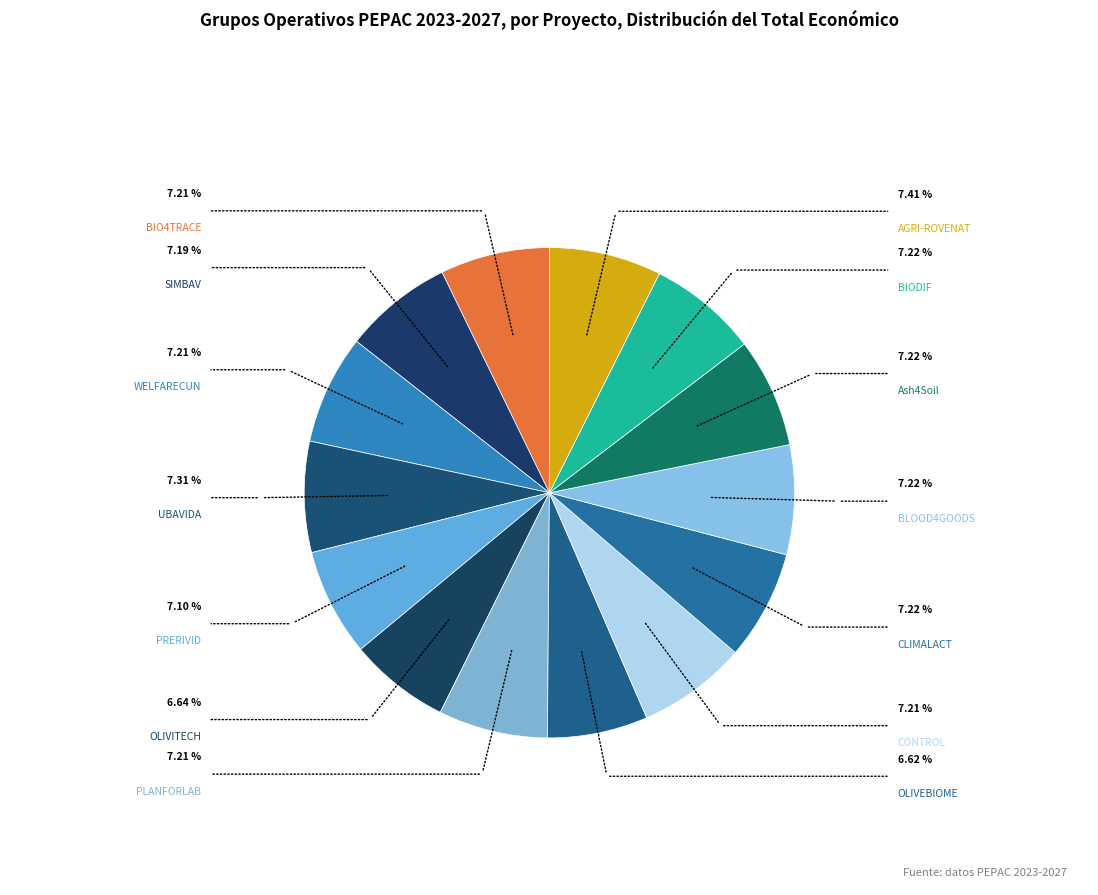

How many slices are in this pie chart?

14